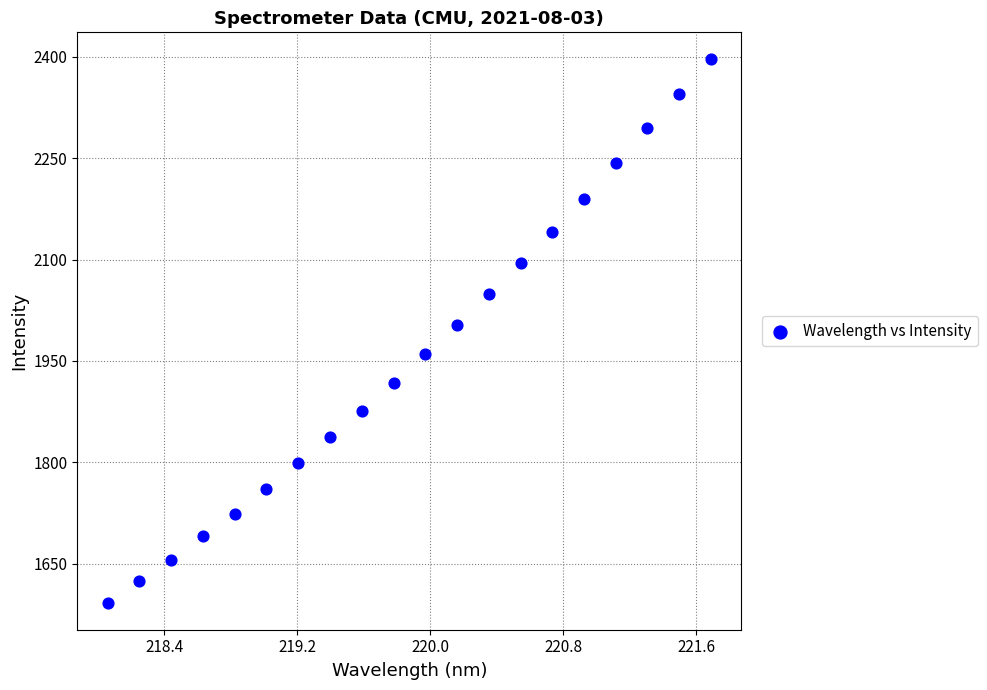

What Y value in the scatter plot is closest to 1994?

2003.2